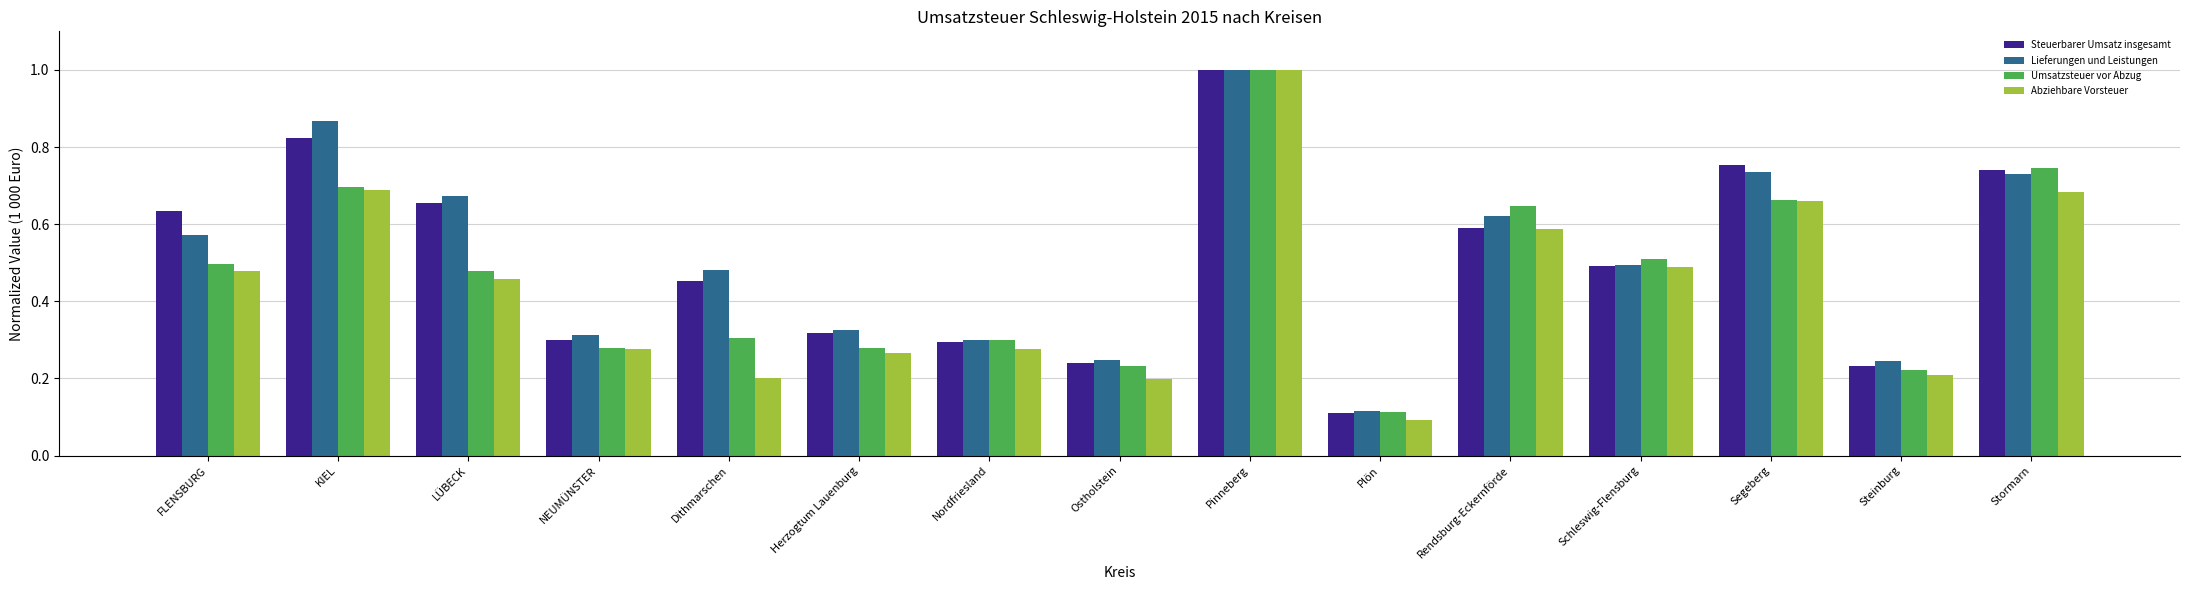

At which category is the sum across all series the highest?

Pinneberg